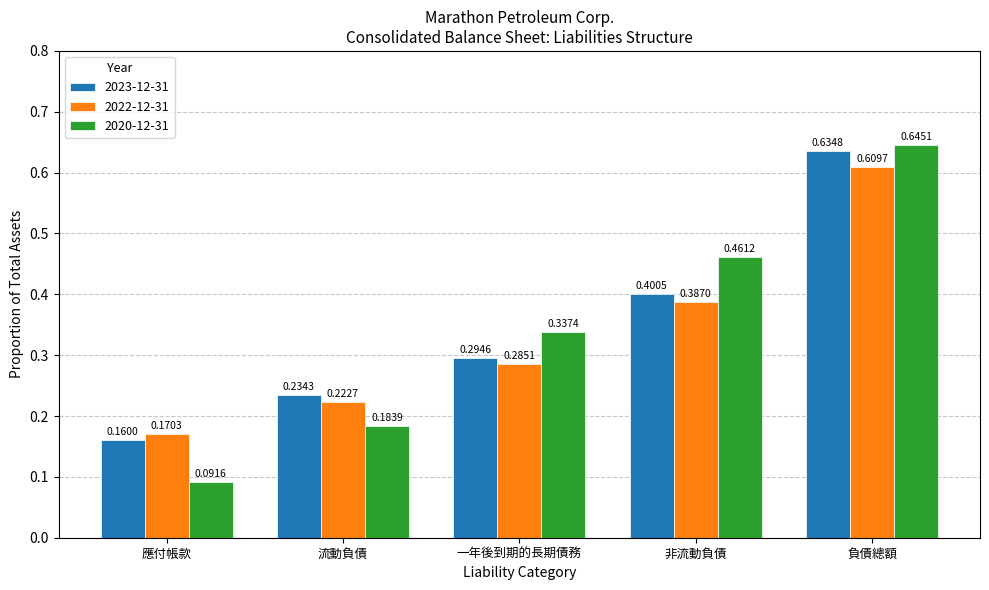

What position from the left is 非流動負債?

4